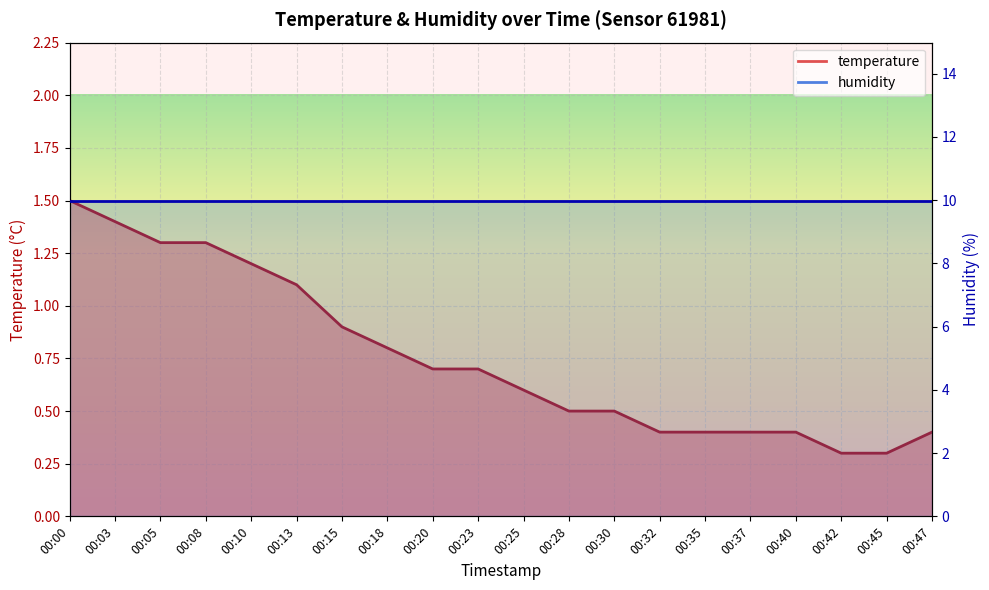

What value does the data have at 00:37?

0.4